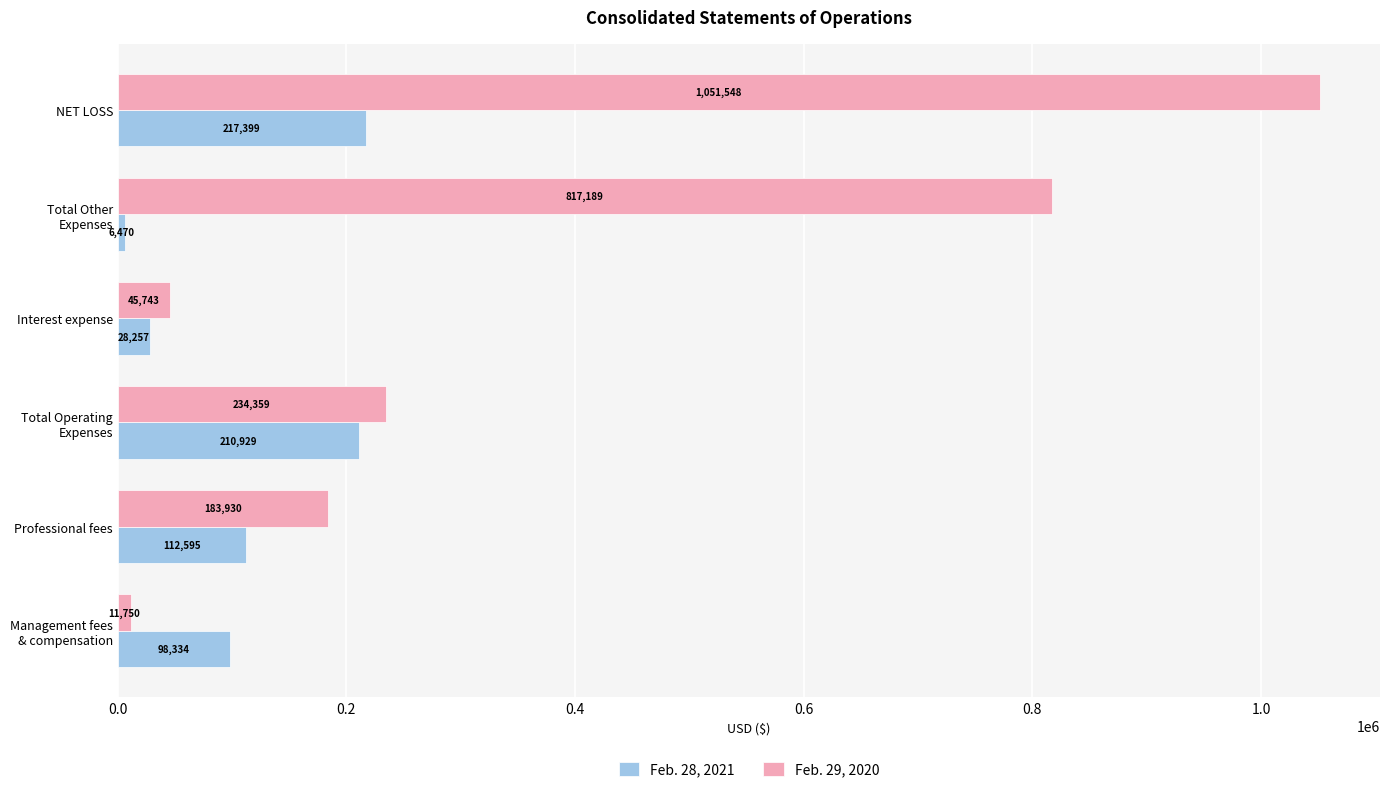

True or false: Feb. 29, 2020 has a value of 45743 at Interest expense.

True